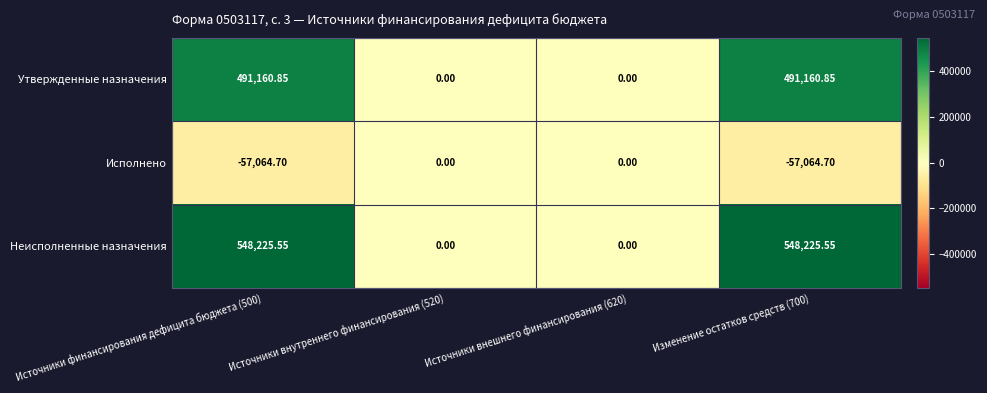

Rank the series by their maximum value, from lowest to highest.

Исполнено, Утвержденные назначения, Неисполненные назначения